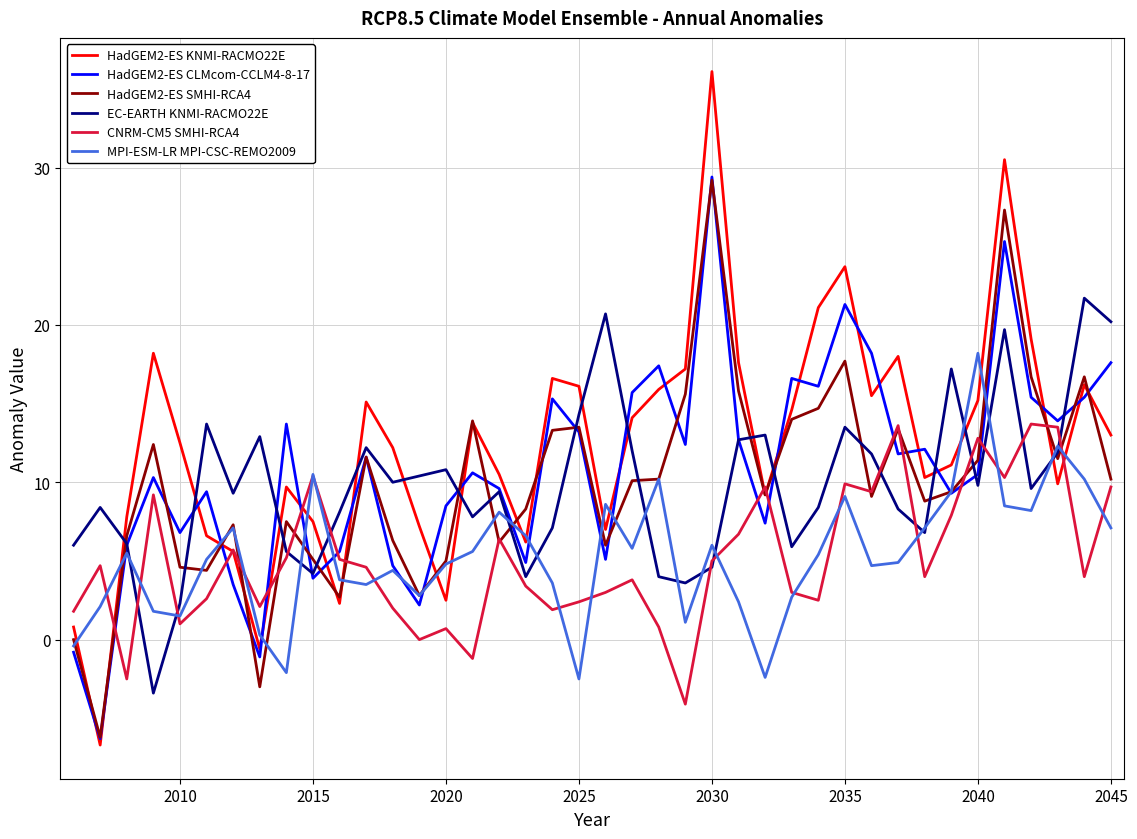

What is the minimum value shown in the chart?

-6.7